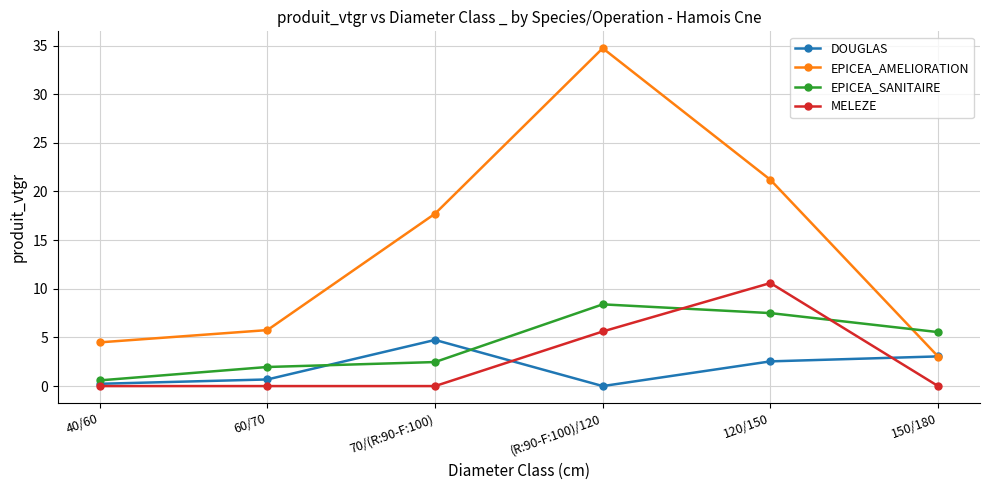

Is it true that MELEZE equals 4.7 at 40/60?

False